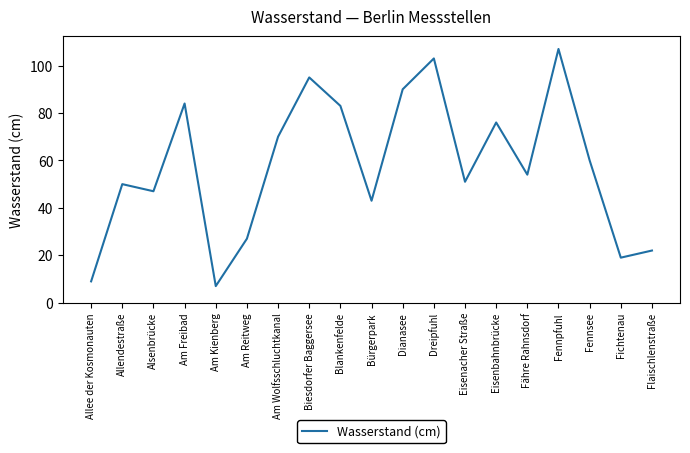

What position from the right is Fennsee?

3